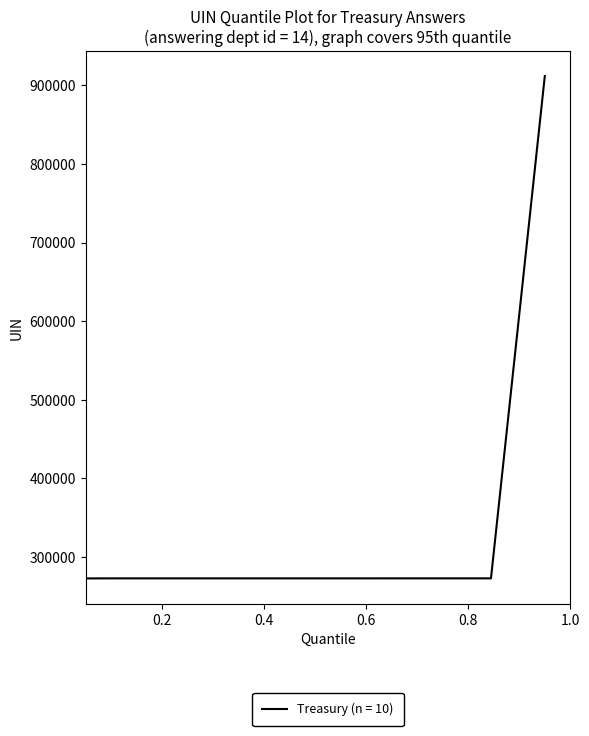

What is the difference between the maximum and minimum values?

638913